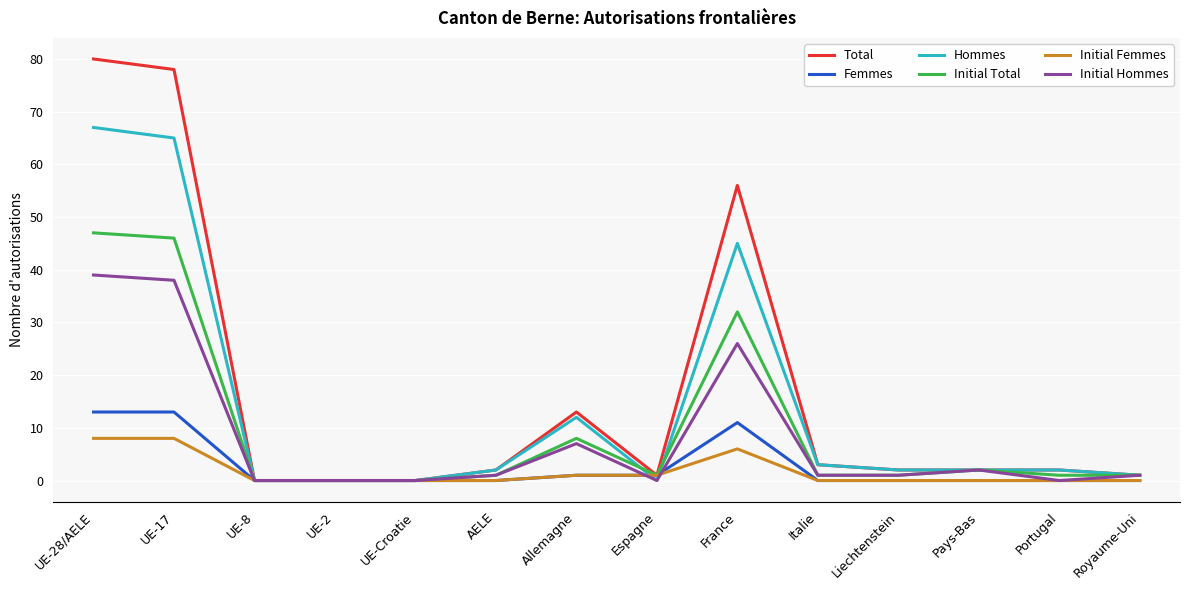

Reading left to right, extract all data points from this chart.

Total: UE-28/AELE=80	UE-17=78	UE-8=0	UE-2=0	UE-Croatie=0	AELE=2	Allemagne=13	Espagne=1	France=56	Italie=3	Liechtenstein=2	Pays-Bas=2	Portugal=2	Royaume-Uni=1
Femmes: UE-28/AELE=13	UE-17=13	UE-8=0	UE-2=0	UE-Croatie=0	AELE=0	Allemagne=1	Espagne=1	France=11	Italie=0	Liechtenstein=0	Pays-Bas=0	Portugal=0	Royaume-Uni=0
Hommes: UE-28/AELE=67	UE-17=65	UE-8=0	UE-2=0	UE-Croatie=0	AELE=2	Allemagne=12	Espagne=0	France=45	Italie=3	Liechtenstein=2	Pays-Bas=2	Portugal=2	Royaume-Uni=1
Initial Total: UE-28/AELE=47	UE-17=46	UE-8=0	UE-2=0	UE-Croatie=0	AELE=1	Allemagne=8	Espagne=1	France=32	Italie=1	Liechtenstein=1	Pays-Bas=2	Portugal=1	Royaume-Uni=1
Initial Femmes: UE-28/AELE=8	UE-17=8	UE-8=0	UE-2=0	UE-Croatie=0	AELE=0	Allemagne=1	Espagne=1	France=6	Italie=0	Liechtenstein=0	Pays-Bas=0	Portugal=0	Royaume-Uni=0
Initial Hommes: UE-28/AELE=39	UE-17=38	UE-8=0	UE-2=0	UE-Croatie=0	AELE=1	Allemagne=7	Espagne=0	France=26	Italie=1	Liechtenstein=1	Pays-Bas=2	Portugal=0	Royaume-Uni=1